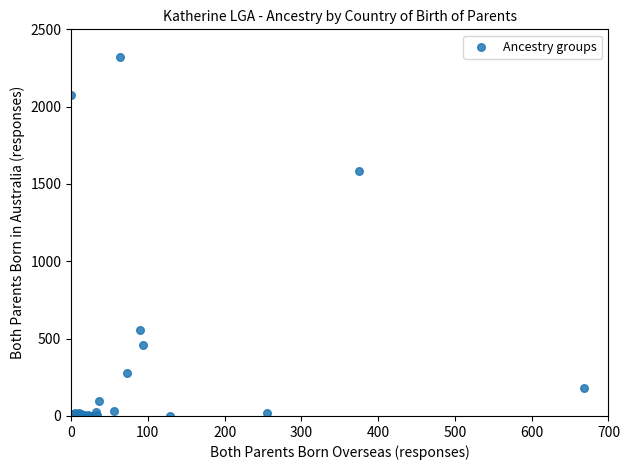

What Y value in the scatter plot is closest to 1160?

1581